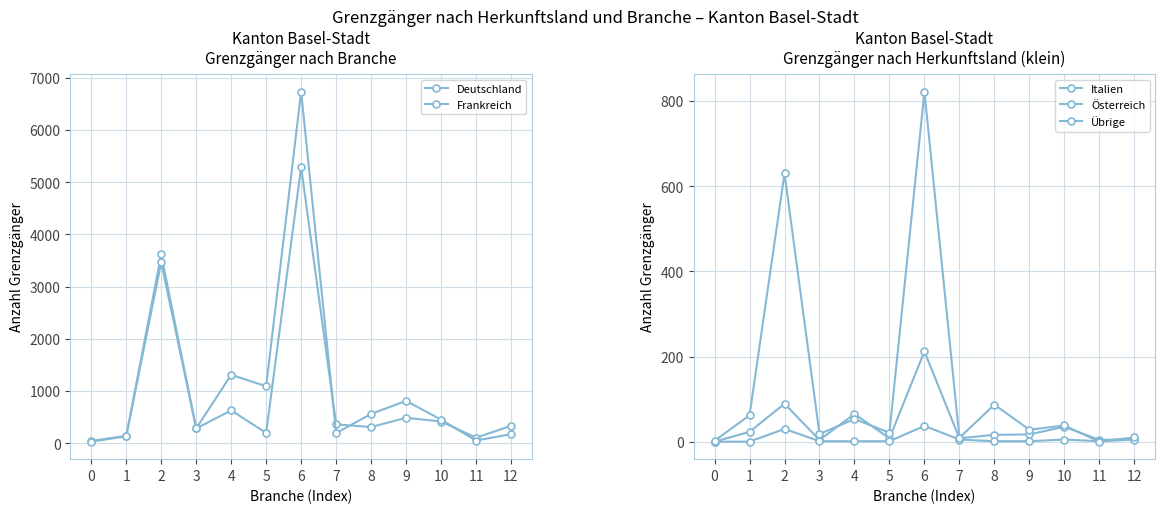

Which label corresponds to the largest value in the chart?

6